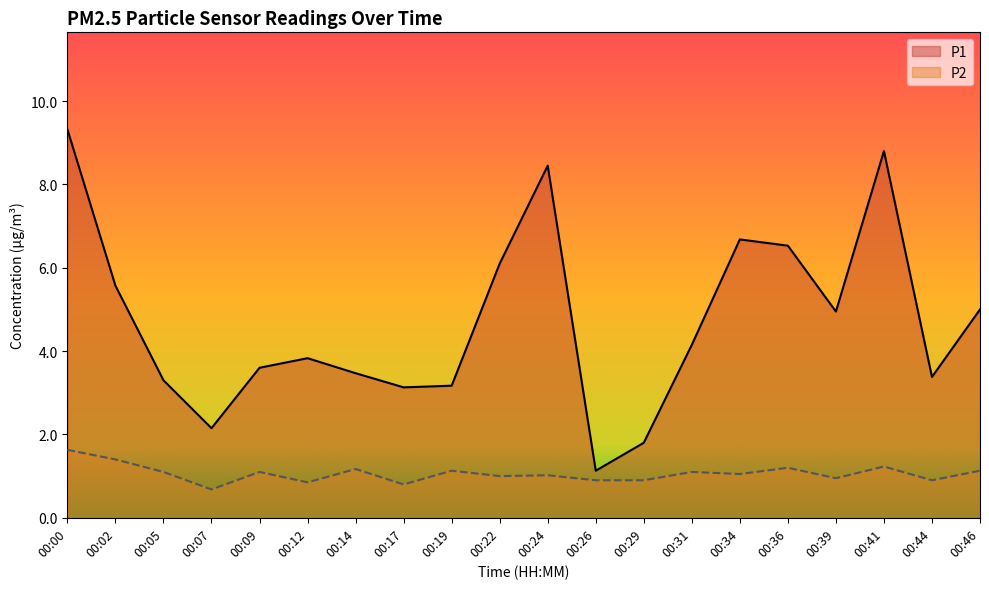

Where is P2 nearest to the value 1?

00:22